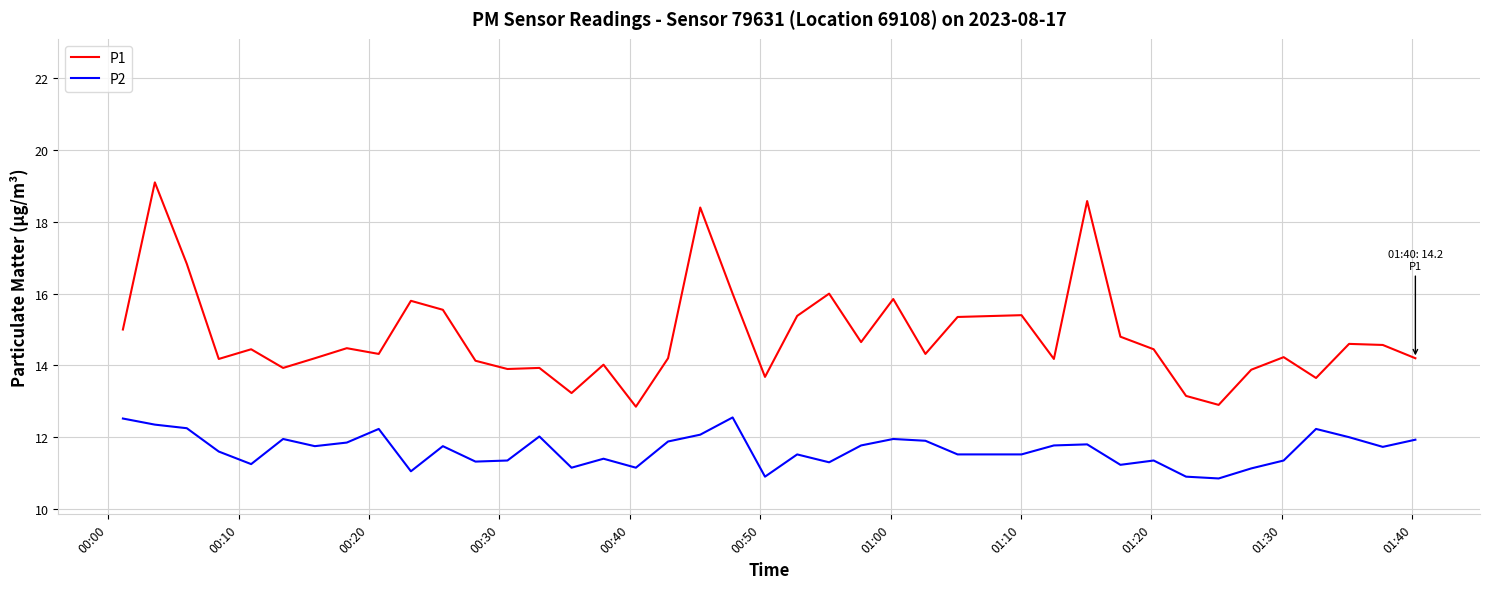

What is the sum of all P1 values?

592.3